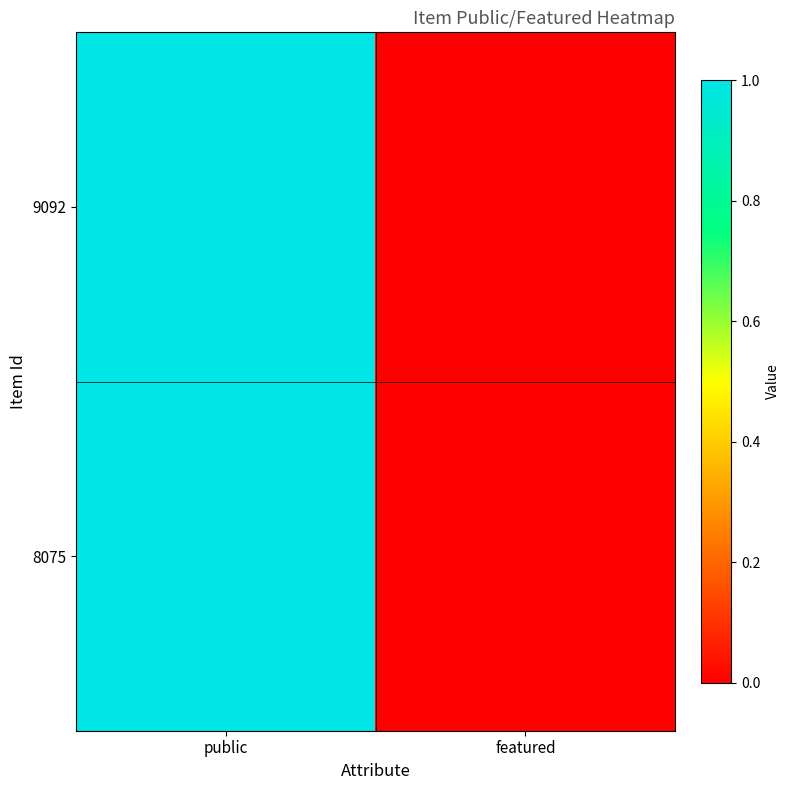

Rank the series by their maximum value, from highest to lowest.

9092, 8075